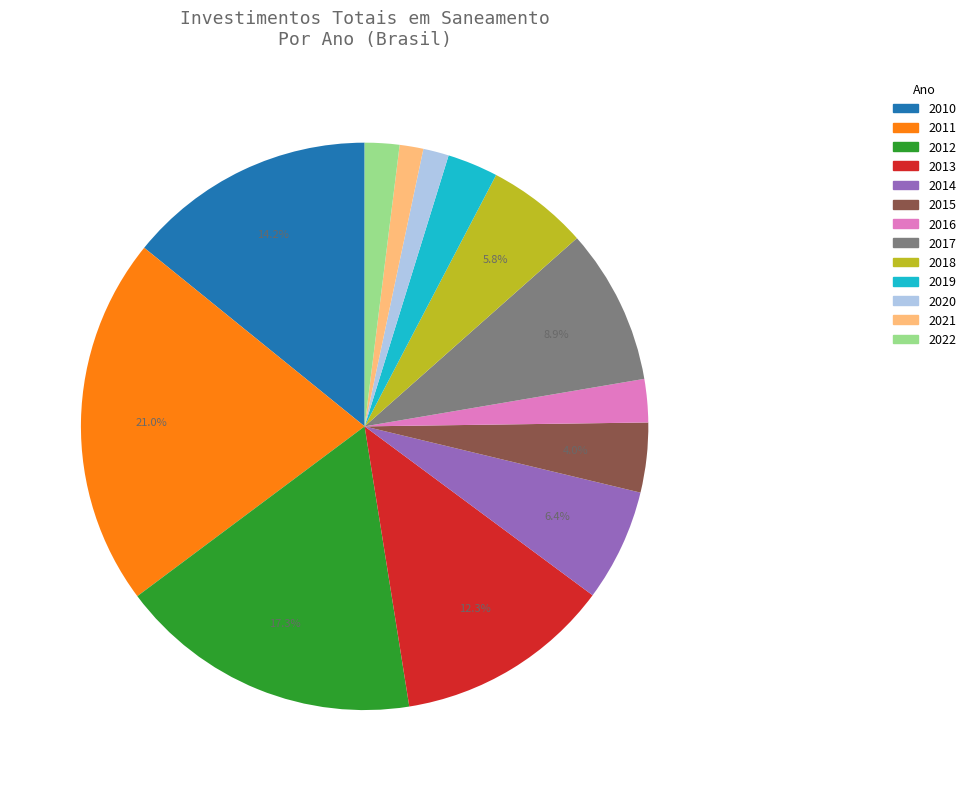

How many segments does this pie chart have?

13